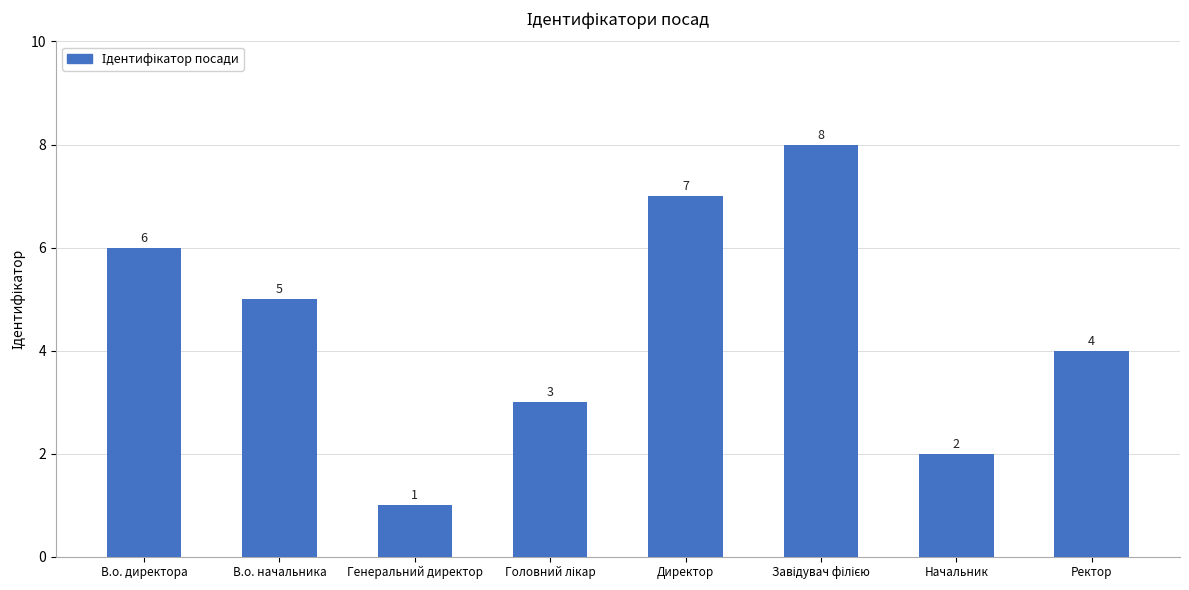

How many distinct data groups are displayed?

1